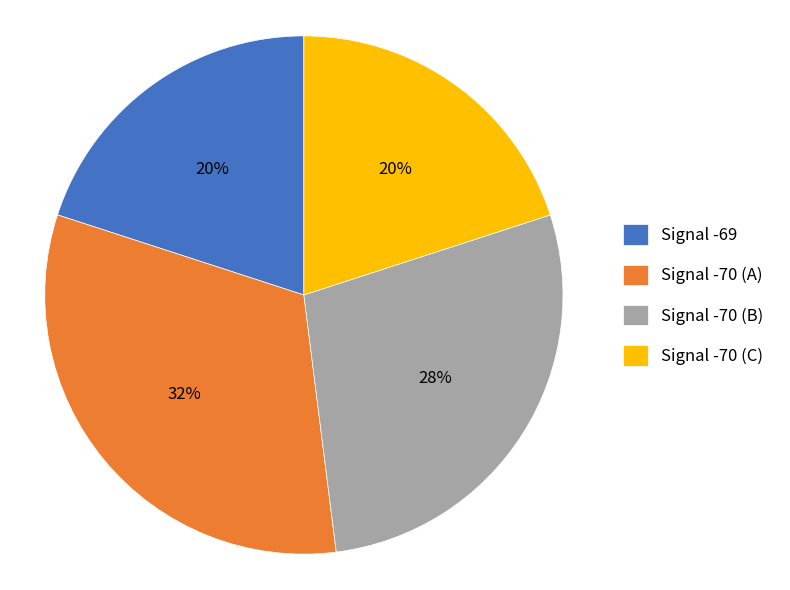

Is the sum of Signal -69 and Signal -70 (B) greater than half?

No